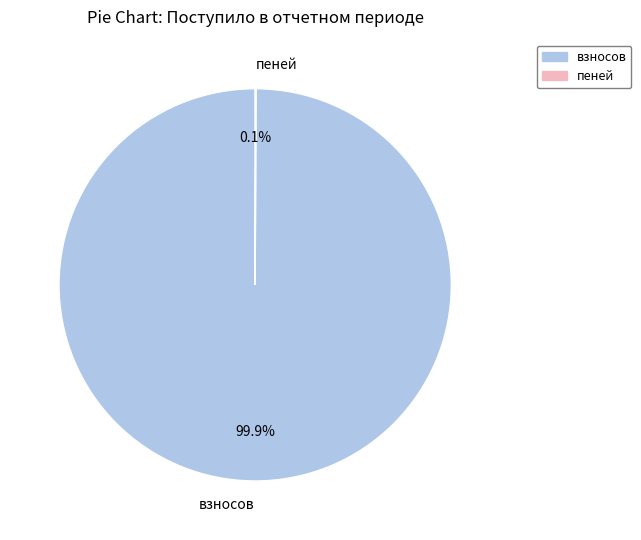

Which slice is the largest?

взносов